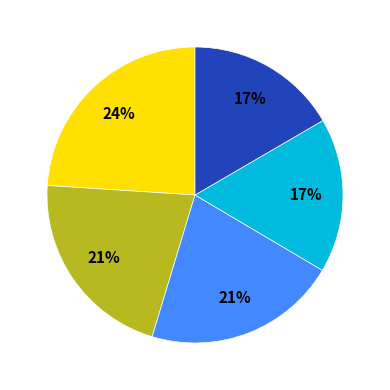

Is there any slice that represents more than half of the pie?

No